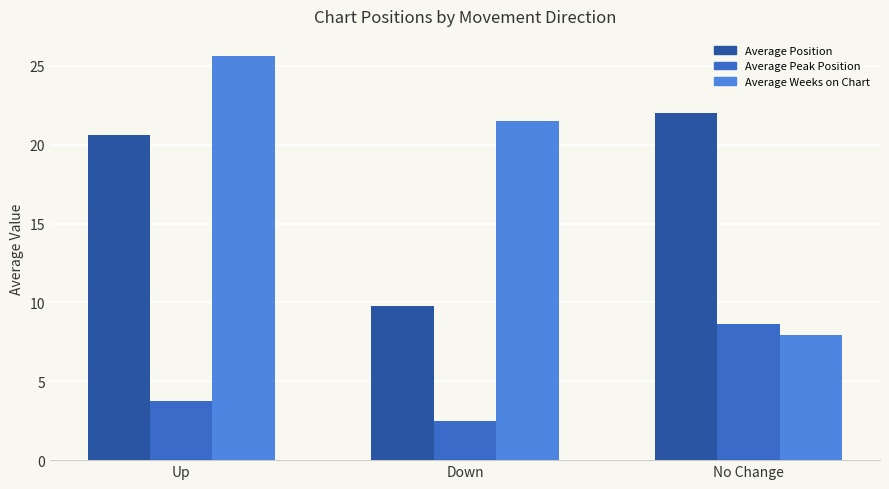

What is the value of the Average Weeks on Chart bar at the 1st from the left?

25.6